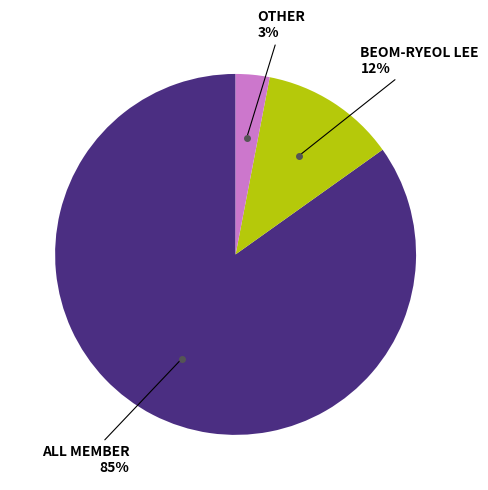

Is there a majority slice in this chart?

Yes